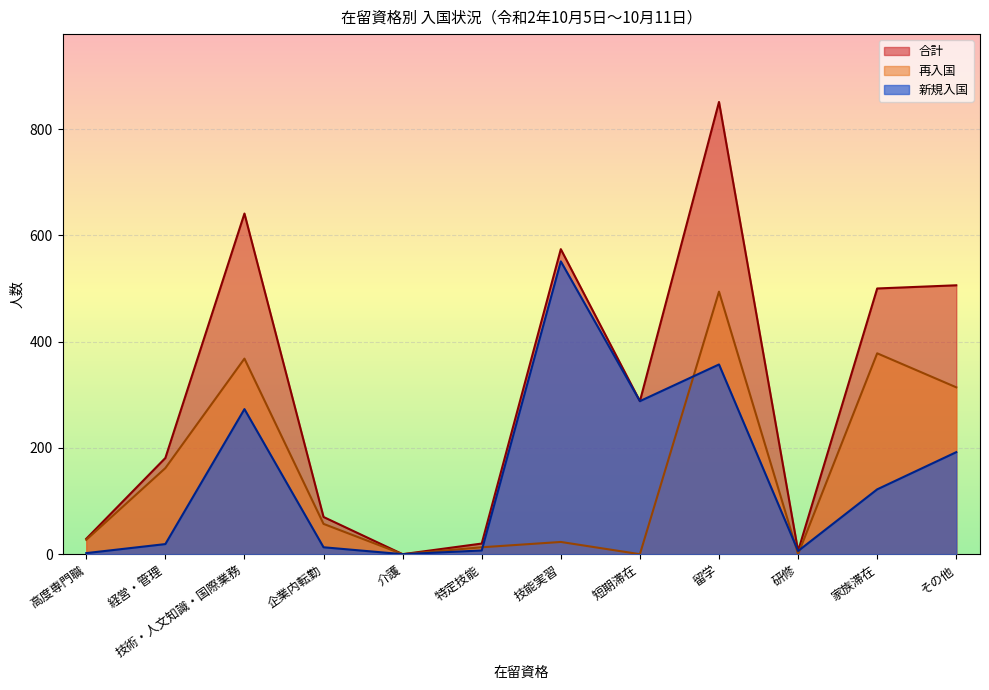

What are all the series names shown in the legend?

合計, 再入国, 新規入国